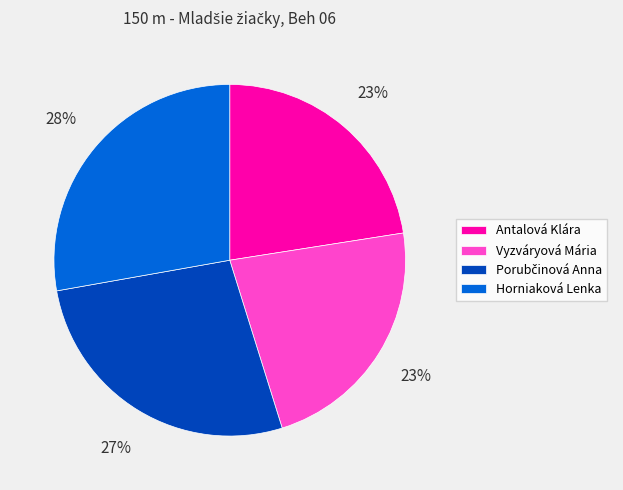

Is it true that Antalová Klára is 23% of the pie?

True